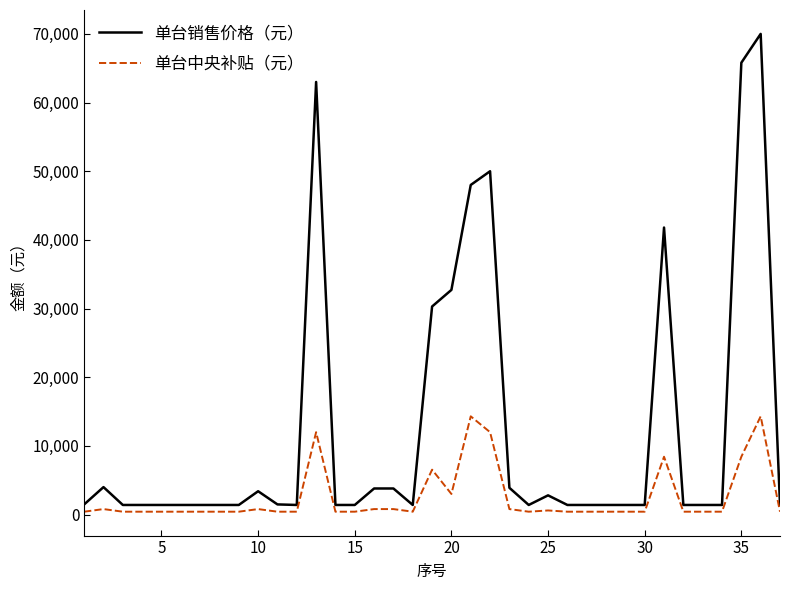

What is the maximum value for 单台销售价格（元）?

70000.0